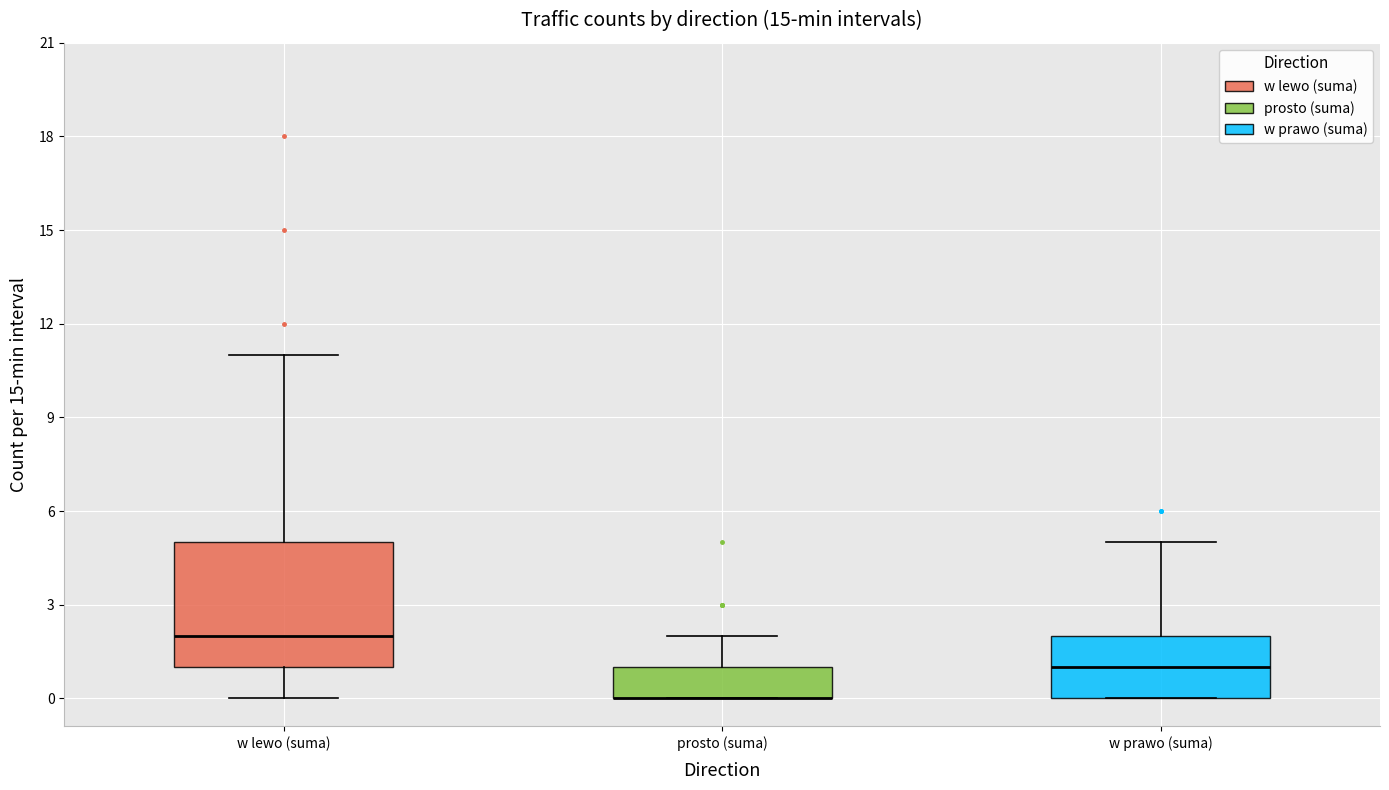

Where does the upper whisker of the box for w prawo (suma) end on the y-axis? The values are not printed on the chart, so give them approximately, as read against the axis.

5